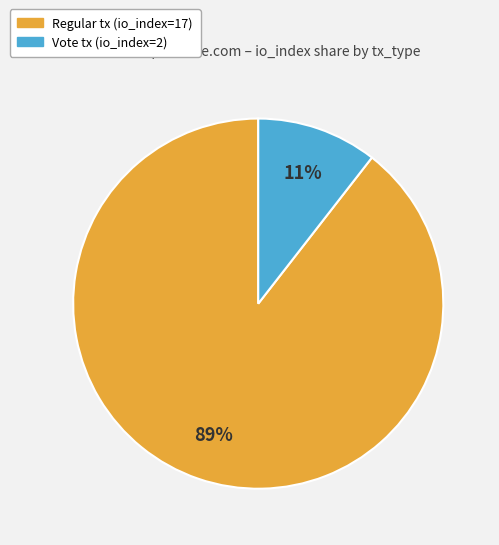

To the nearest percent, what is the average slice percentage?

50%